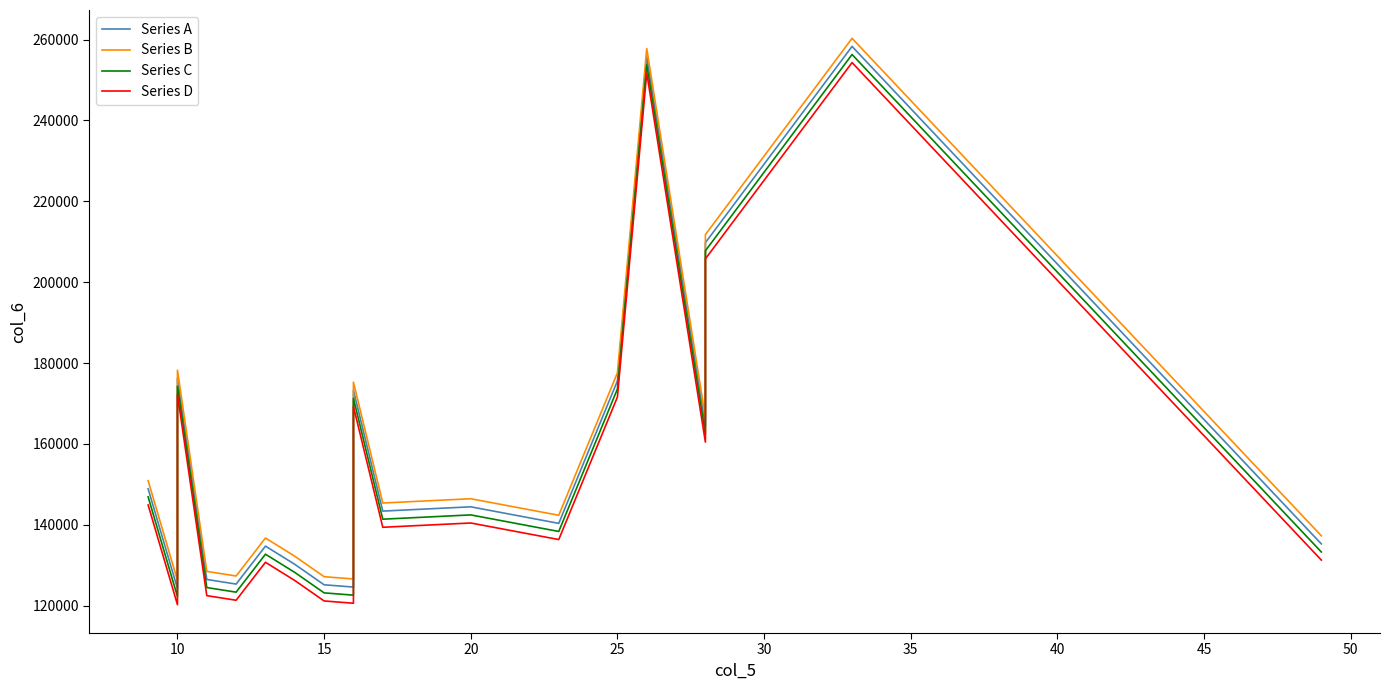

Which has a higher value, 50 or 12?

50